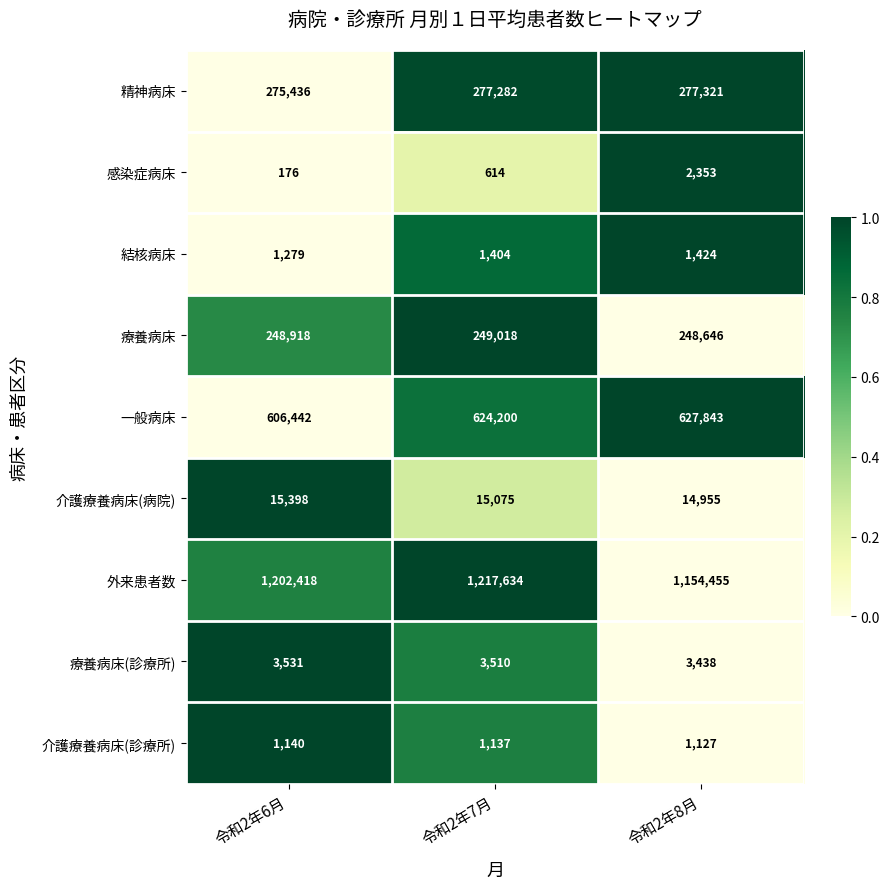

What is the difference between the second highest and minimum values in the 療養病床(診療所) series?

72